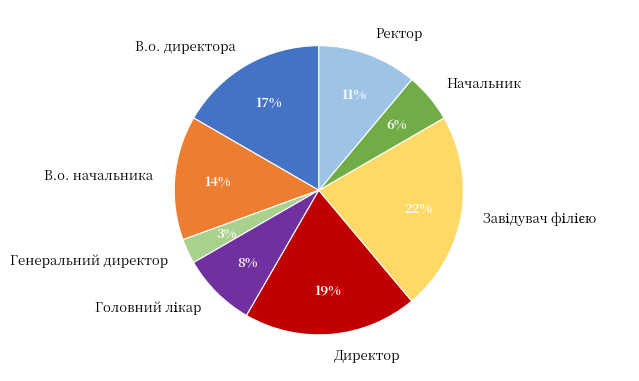

To the nearest percent, what percentage of the pie is Ректор?

11%